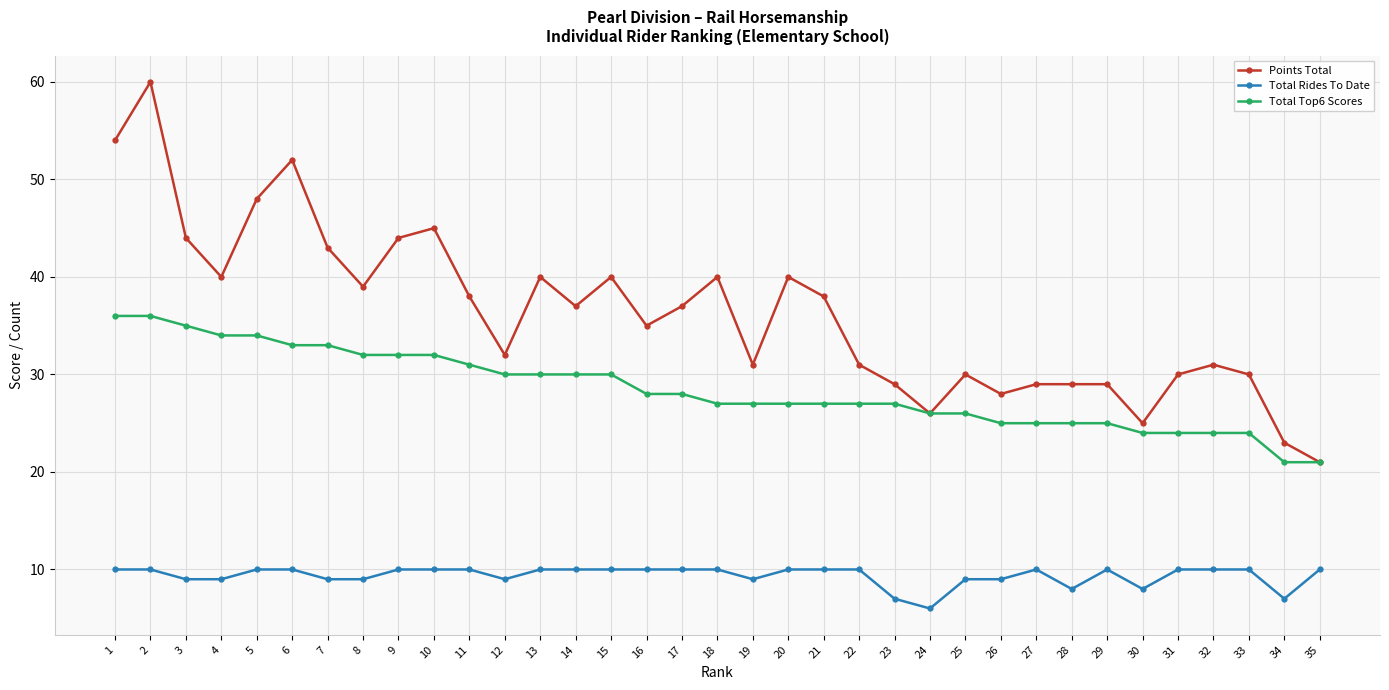

What is the difference between the second highest and second lowest values in the Total Top6 Scores series?

15